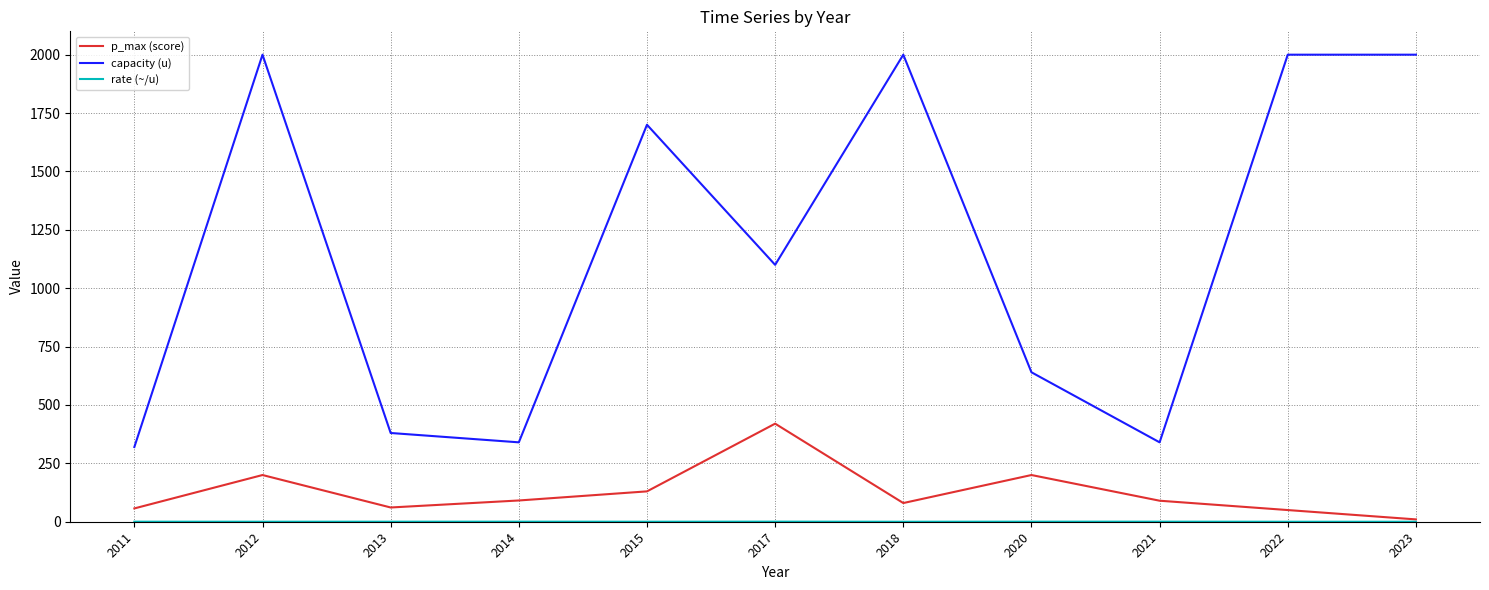

True or false: capacity (u) has a value of 640.0 at 2020.

True